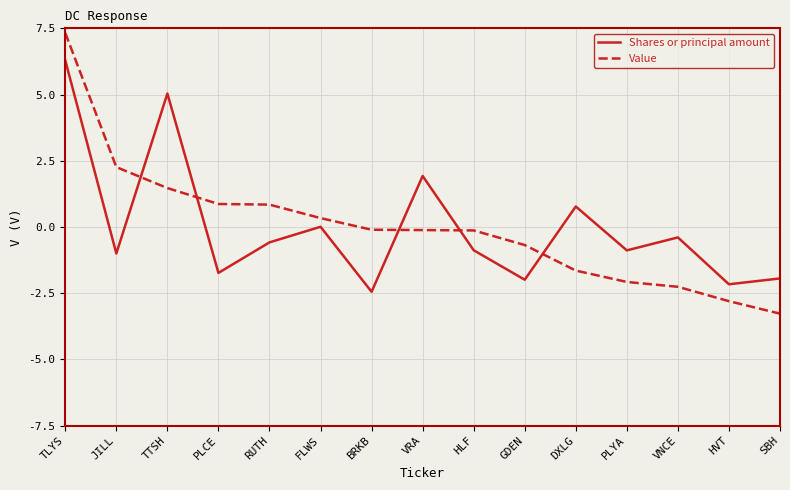

What is the approximate value of Value at FLWS?

0.3